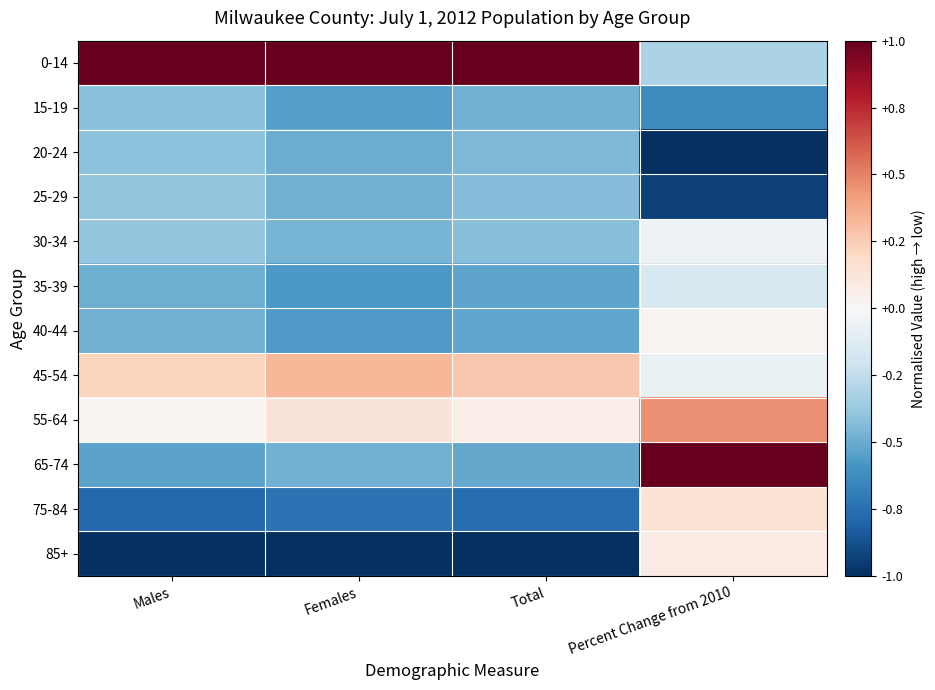

Which category has the lowest value across all series?

Percent Change from 2010